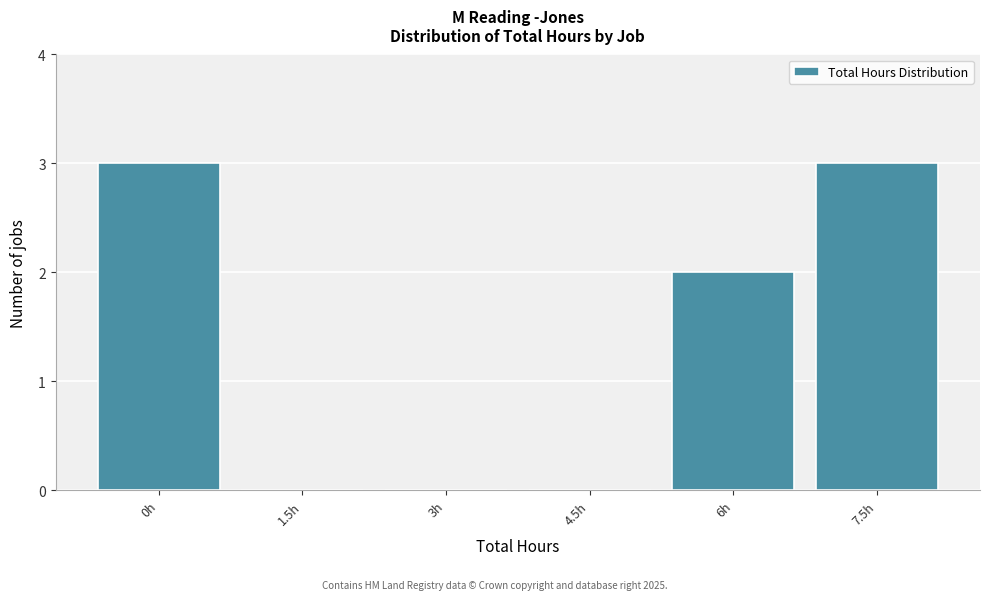

Reading right to left, extract all data points from this chart.

7.5h=3	6h=2	4.5h=0	3h=0	1.5h=0	0h=3